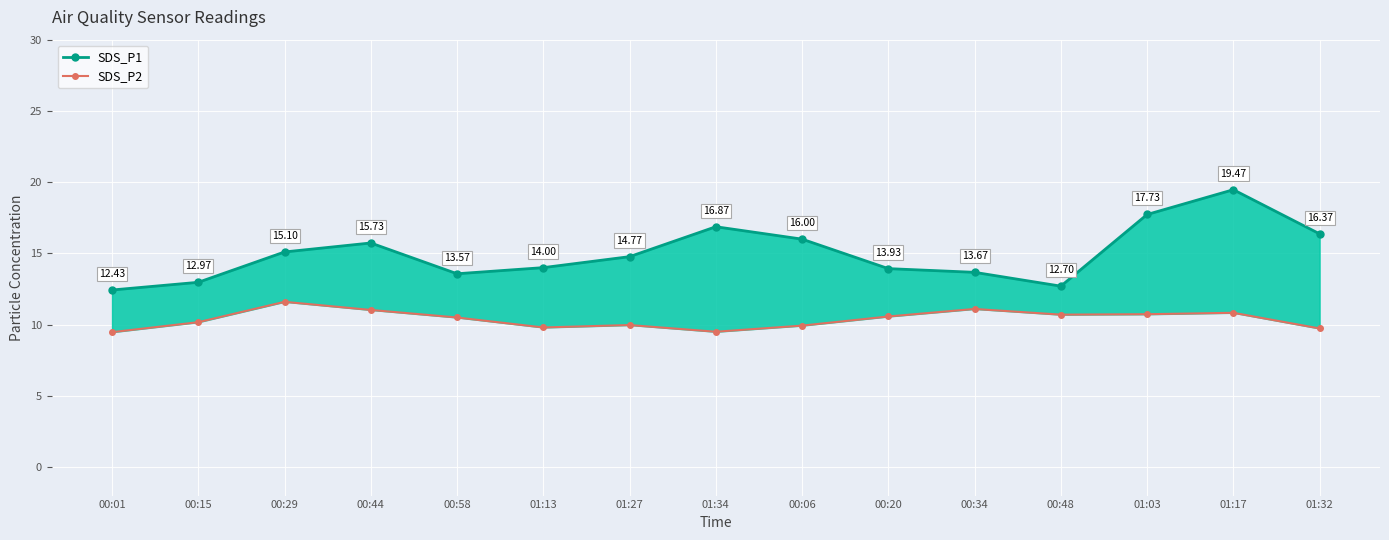

How many categories are shown in the chart?

15